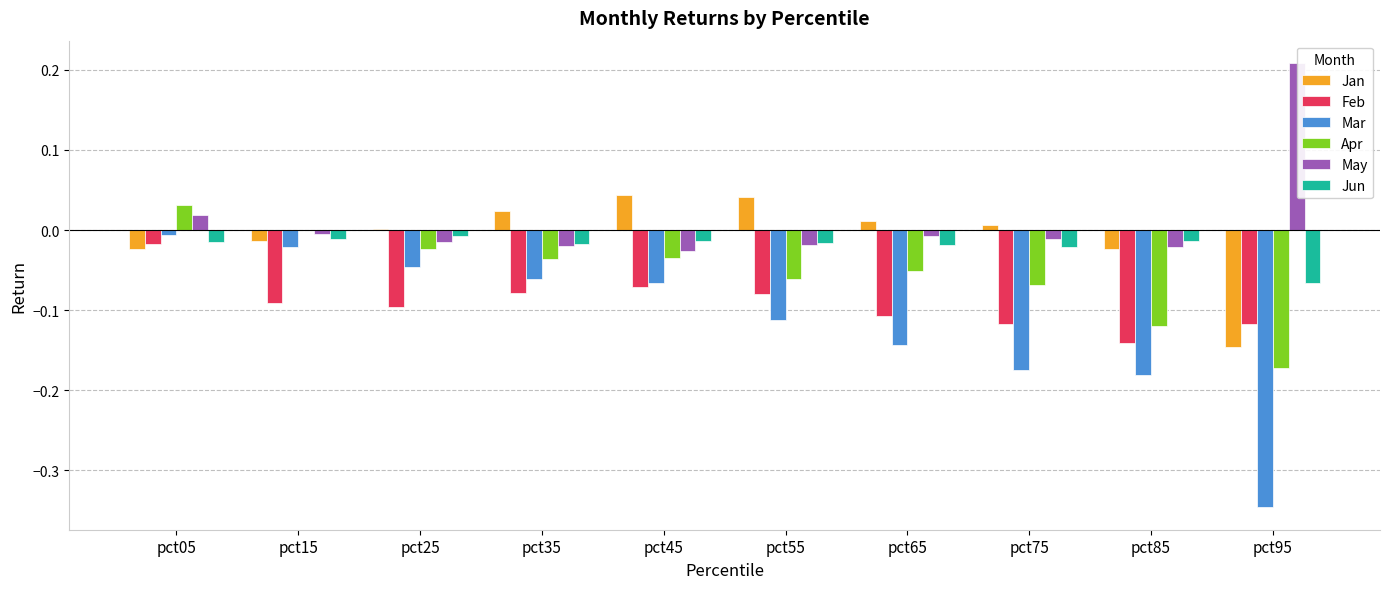

What is the sum of all Feb values?

-0.9